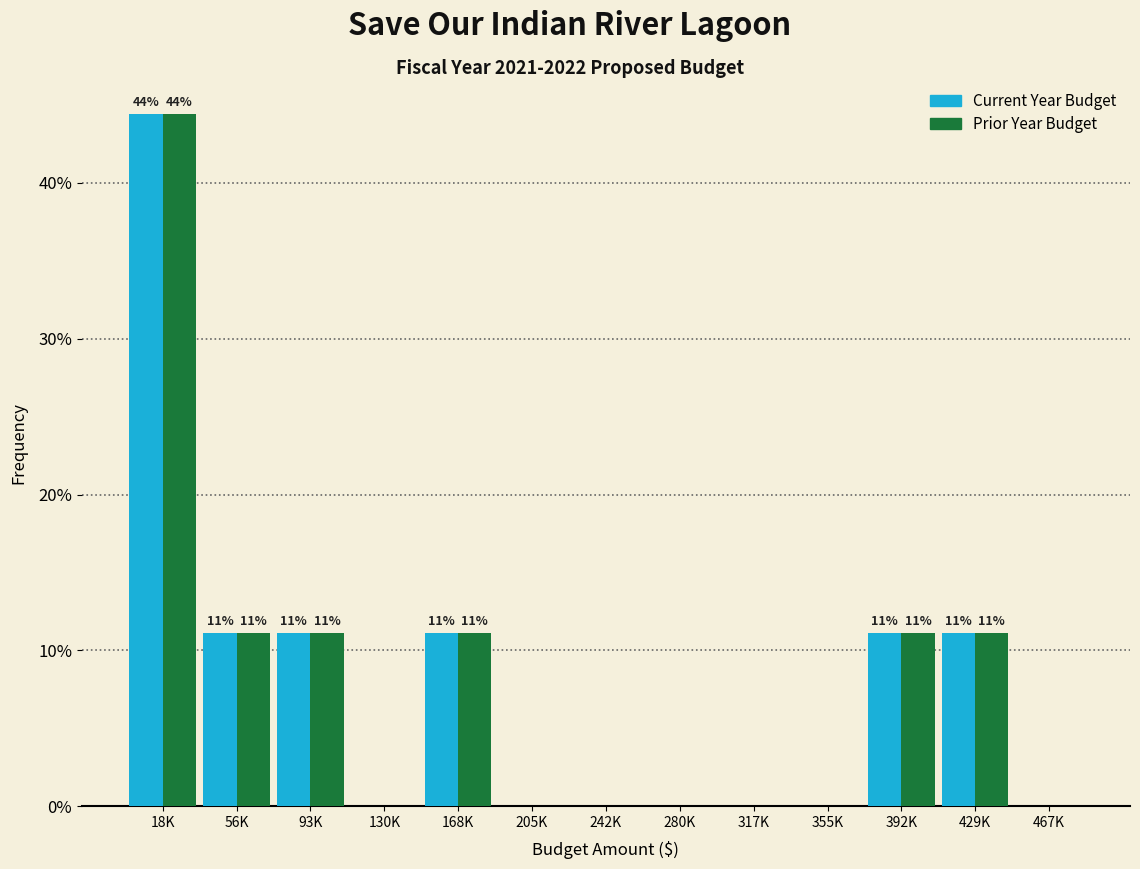

Reading left to right, transcribe all the data shown in this chart.

Current Year: 18K=44.4	56K=11.1	93K=11.1	130K=0.0	168K=11.1	205K=0.0	242K=0.0	280K=0.0	317K=0.0	355K=0.0	392K=11.1	429K=11.1	467K=0.0
Prior Year: 18K=44.4	56K=11.1	93K=11.1	130K=0.0	168K=11.1	205K=0.0	242K=0.0	280K=0.0	317K=0.0	355K=0.0	392K=11.1	429K=11.1	467K=0.0